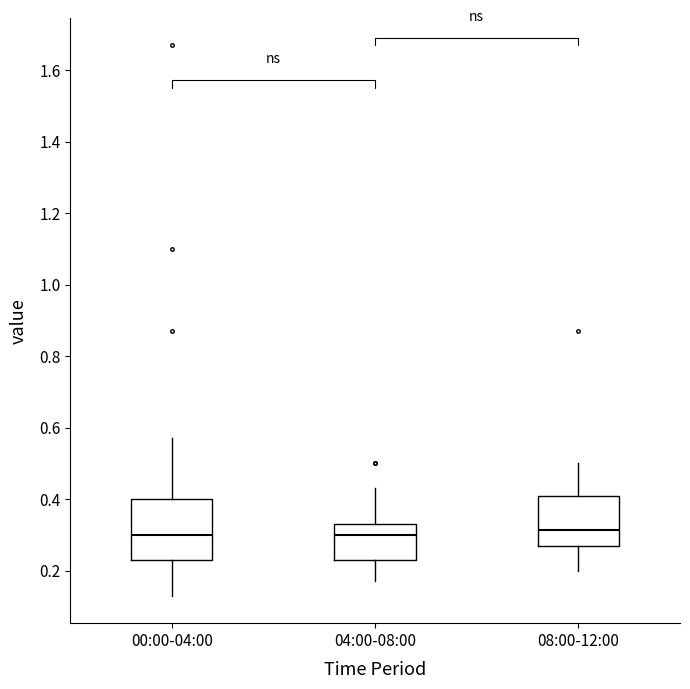

Where does the lower whisker of the box for 08:00-12:00 end on the y-axis? The values are not printed on the chart, so give them approximately, as read against the axis.

0.20